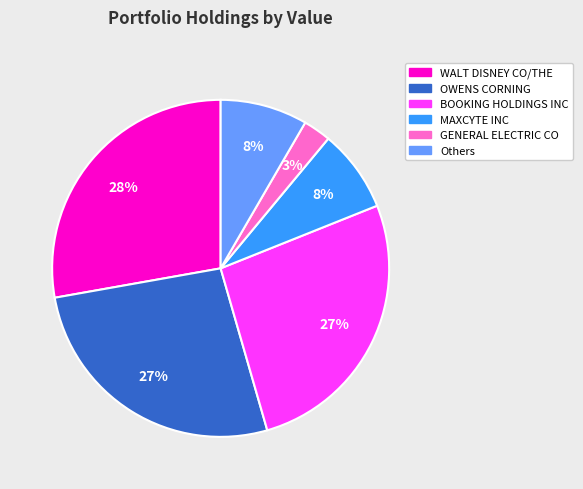

How many slices are in this pie chart?

6